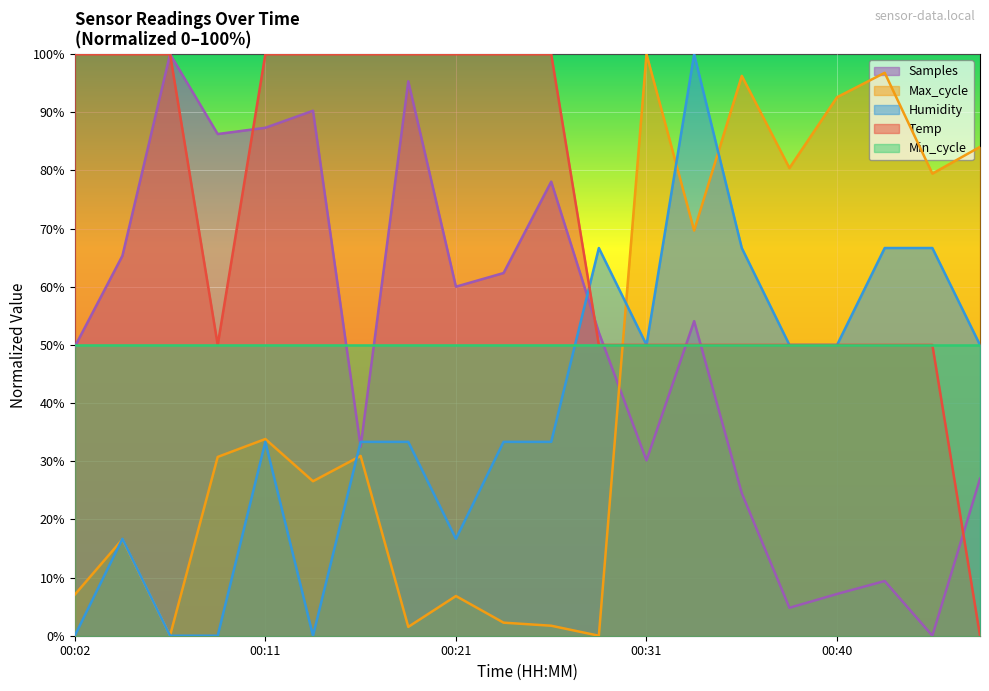

What is the total value across all series at 00:40?

249.8